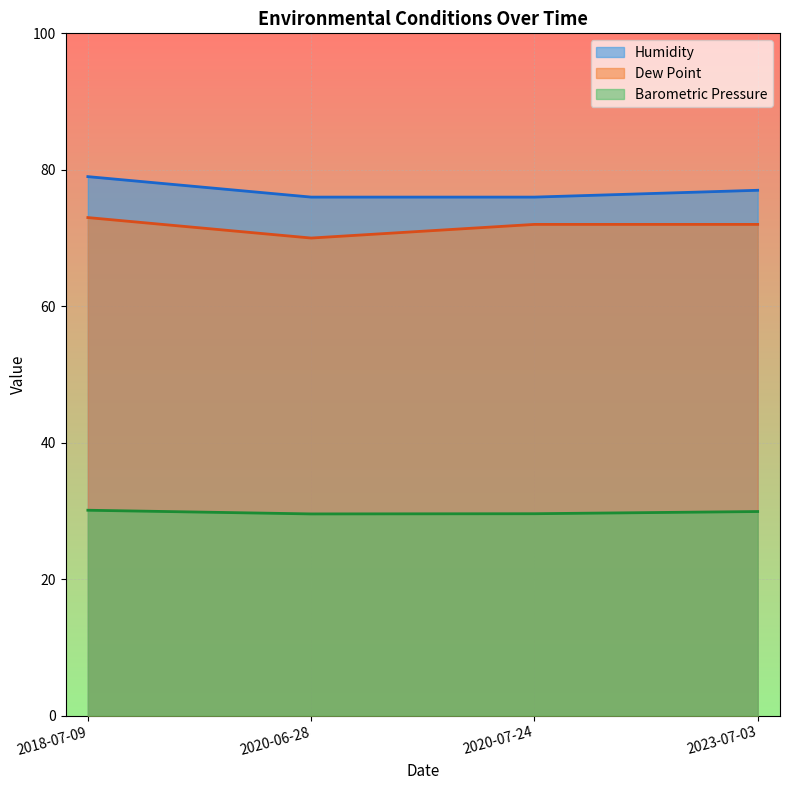

What is the value of the Barometric Pressure point at the 4th from the left?

29.9